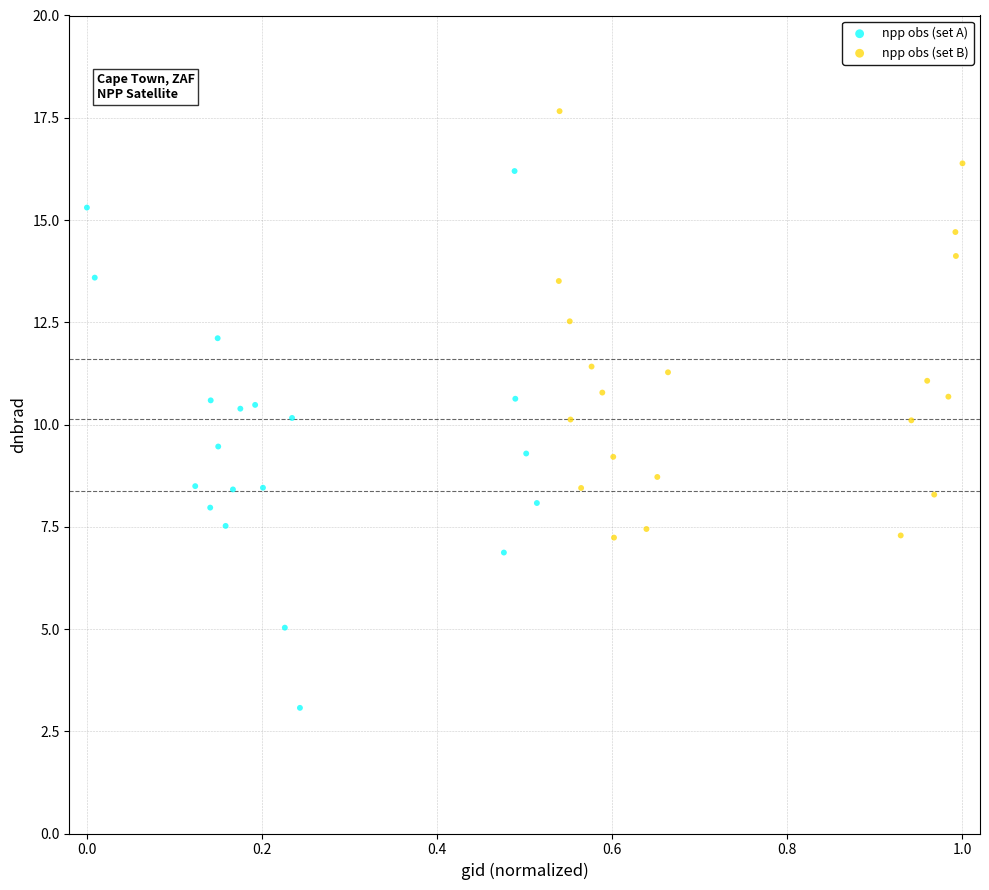

Which series has the largest Y range (max minus min)?

npp obs (set A)